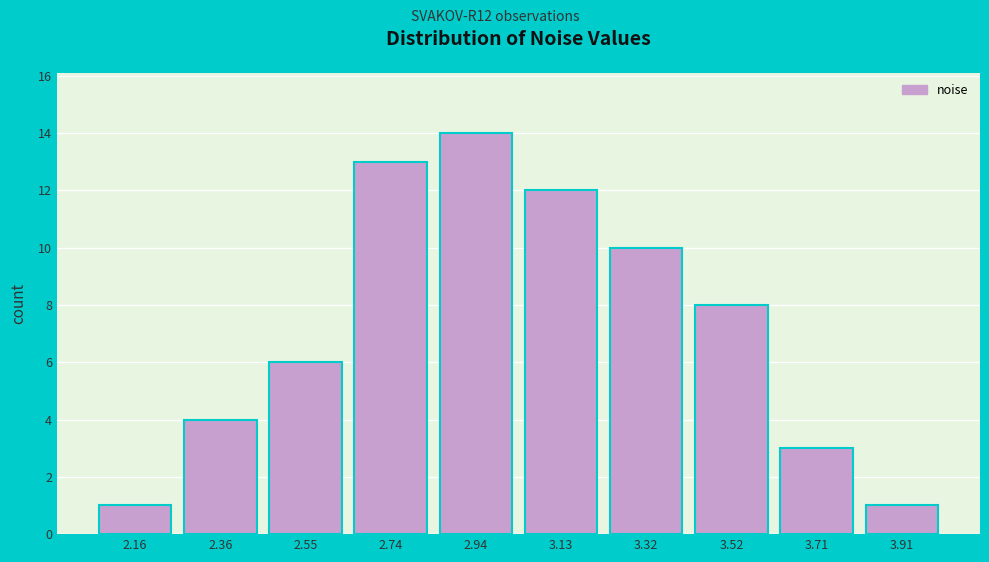

Reading left to right, what are all the values shown in this chart?

1	4	6	13	14	12	10	8	3	1